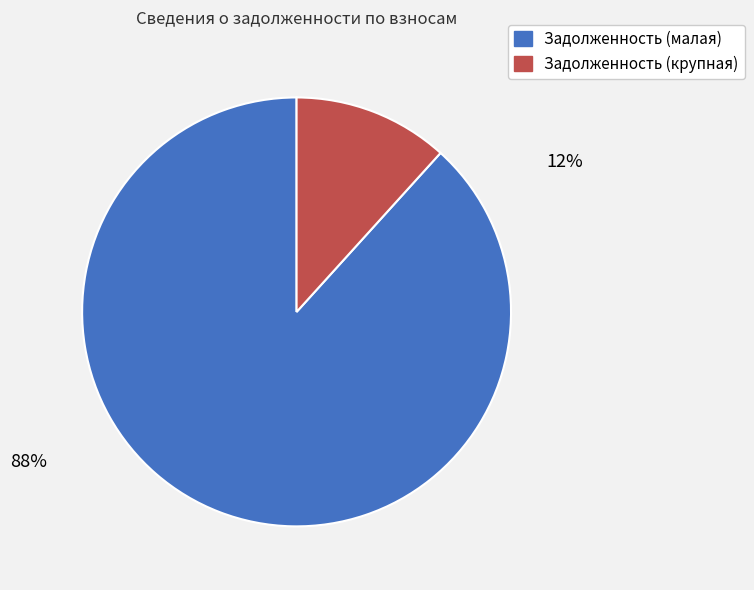

Does any single category account for the majority?

Yes